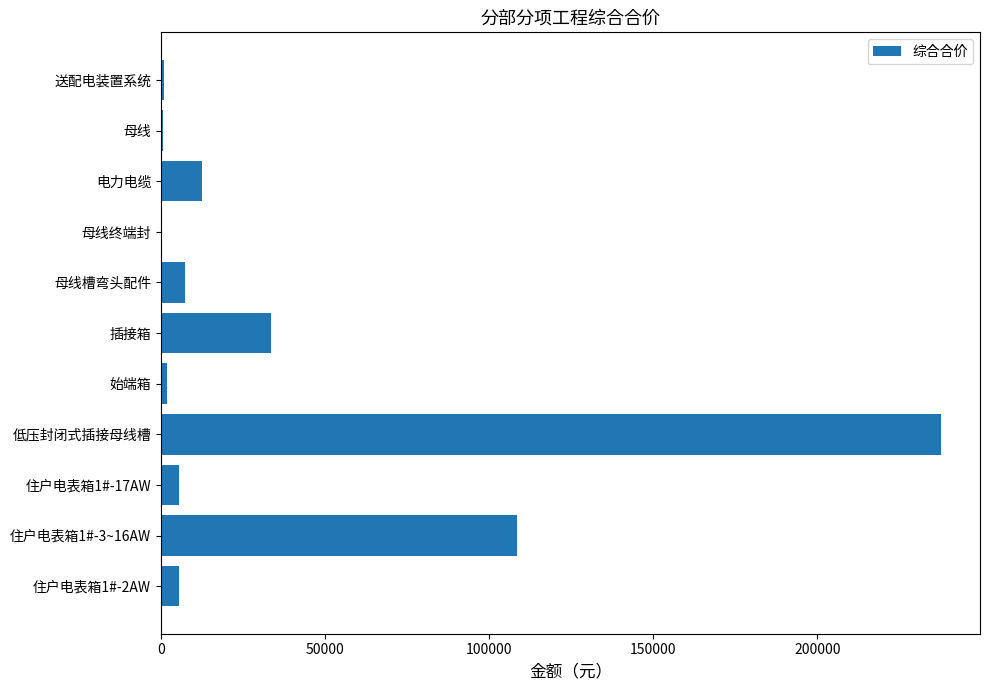

What is the greatest value displayed?

237716.5